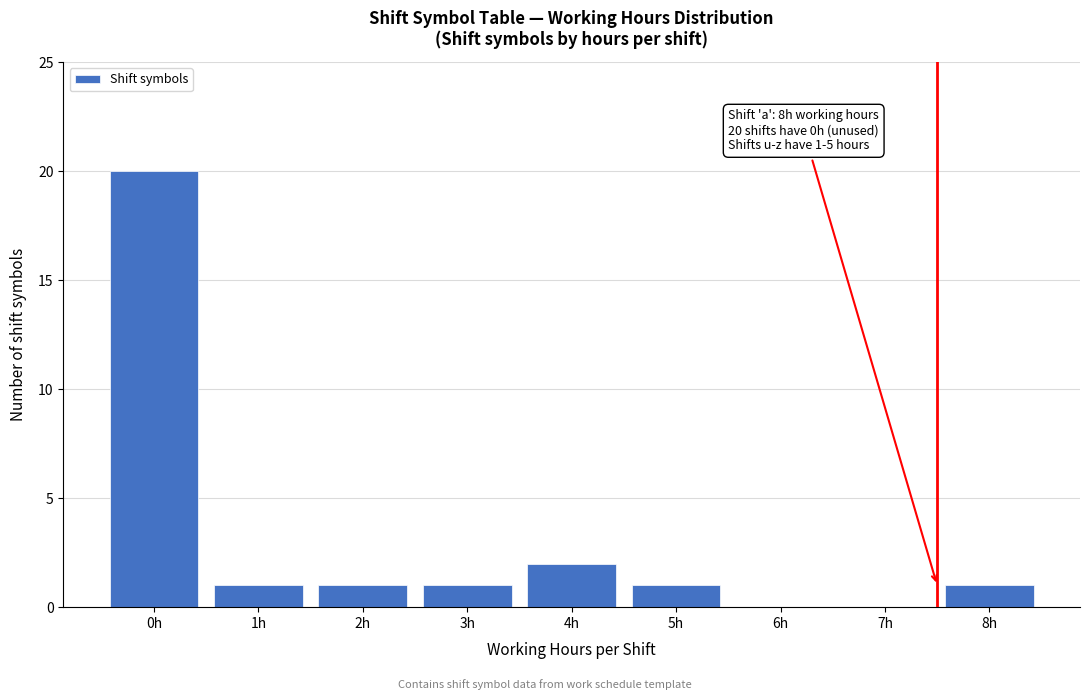

Over which range of the x-axis is the bar tallest?

-0.5 to 0.5